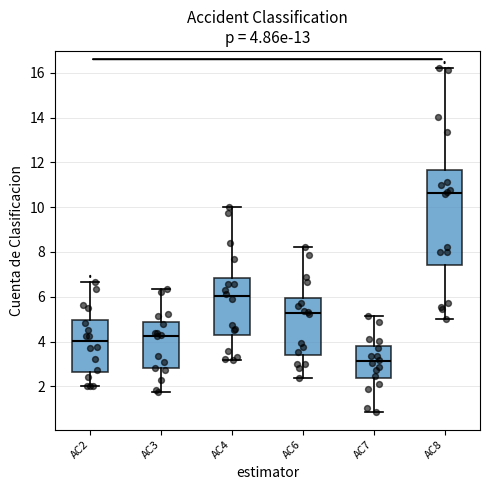

Comparing the boxes themselves (not the whiskers), which one is the tallest?

AC8